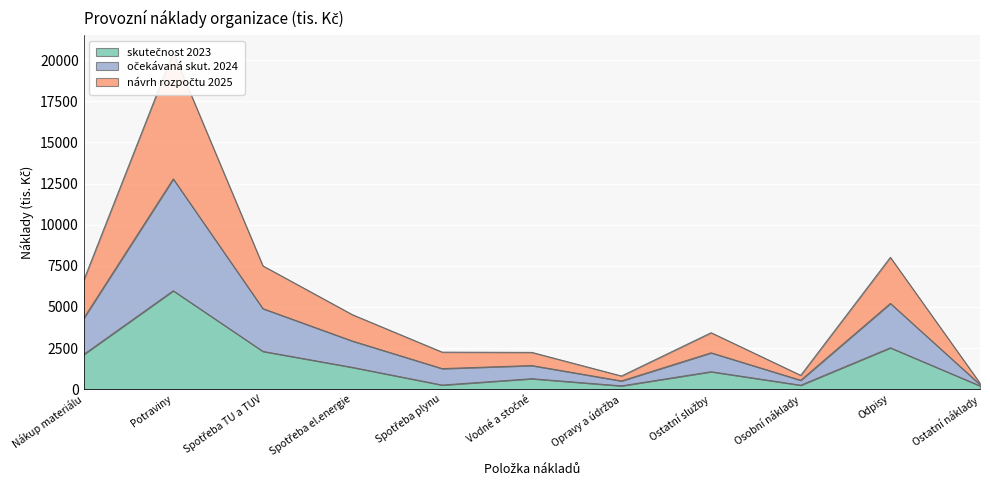

What are all the series names shown in the legend?

skutečnost 2023, očekávaná skut. 2024, návrh rozpočtu 2025